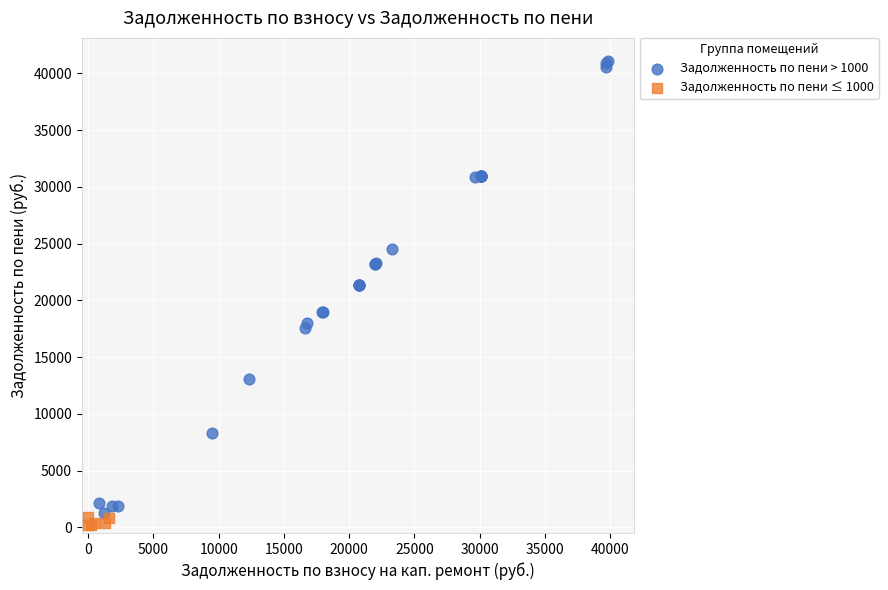

Which series contains the highest Y value?

Задолженность по пени > 1000